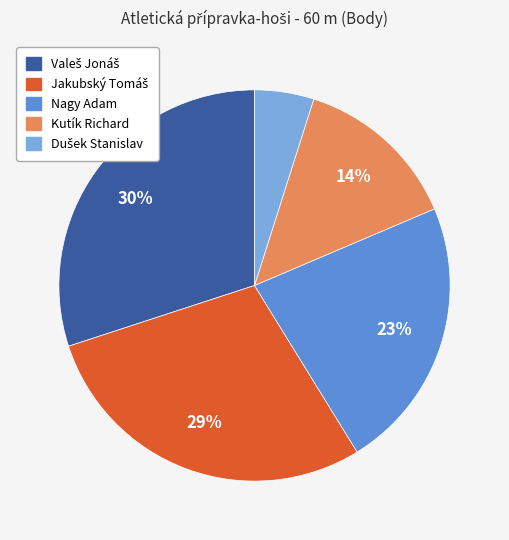

To the nearest percent, what percentage of the pie is Nagy Adam?

23%